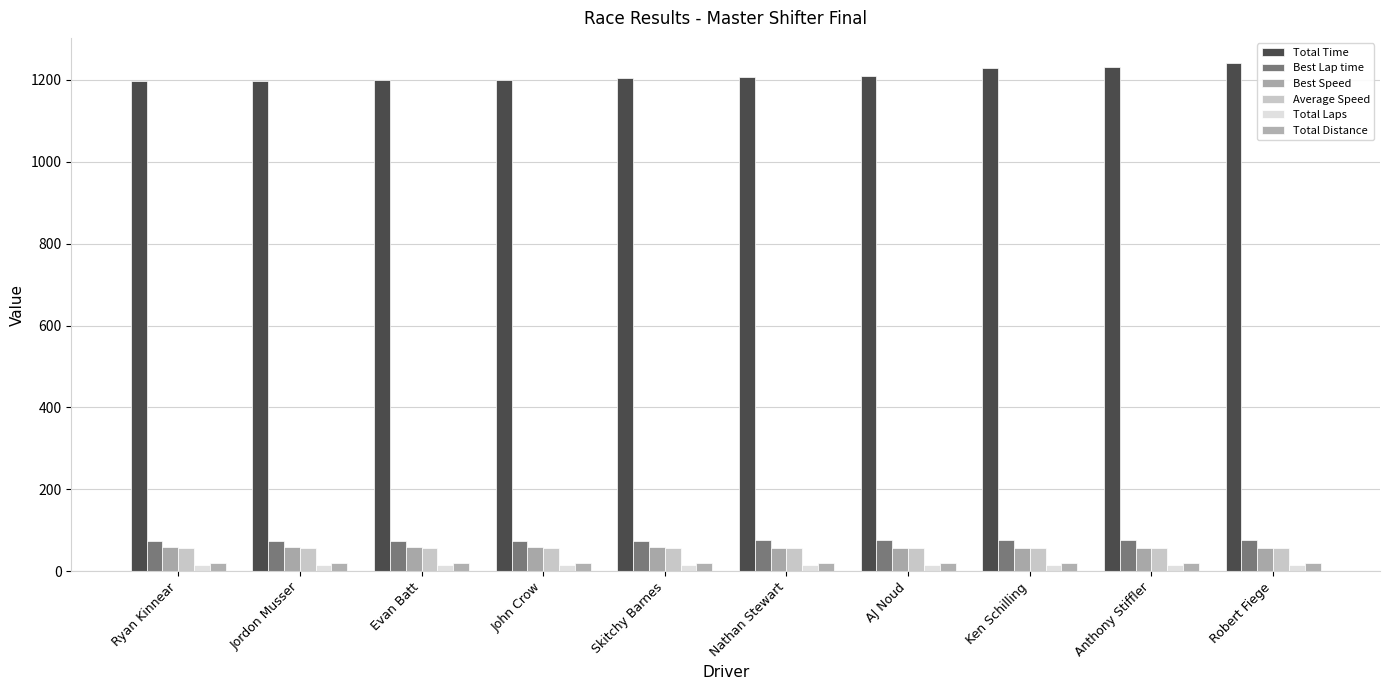

At John Crow, list the series in order from smallest to largest.

Total Laps, Total Distance, Average Speed, Best Speed, Best Lap time, Total Time